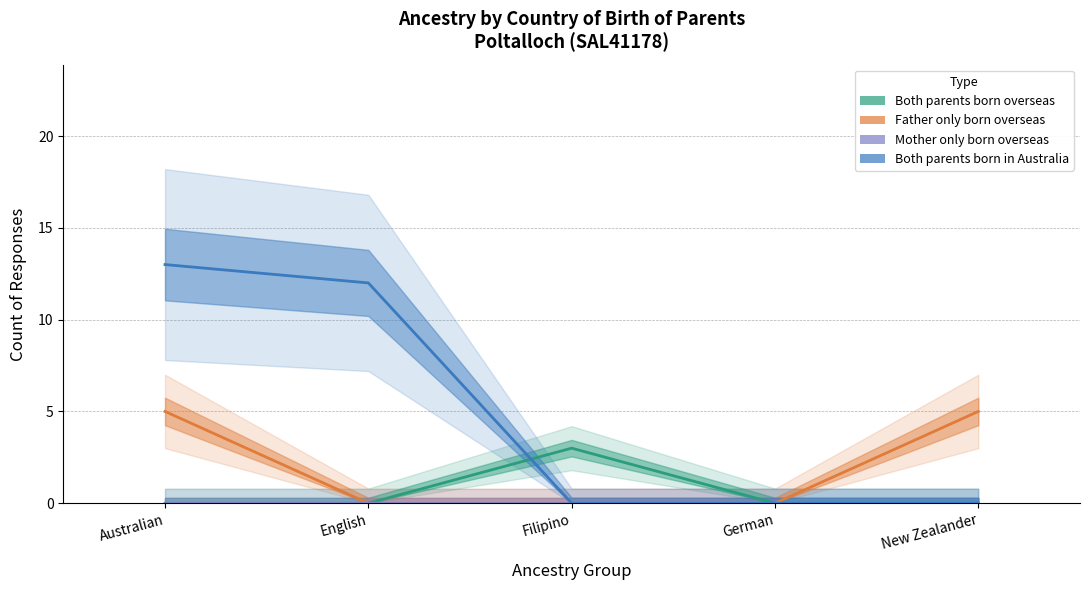

Is it true that Both parents born in Australia equals 0 at German?

True